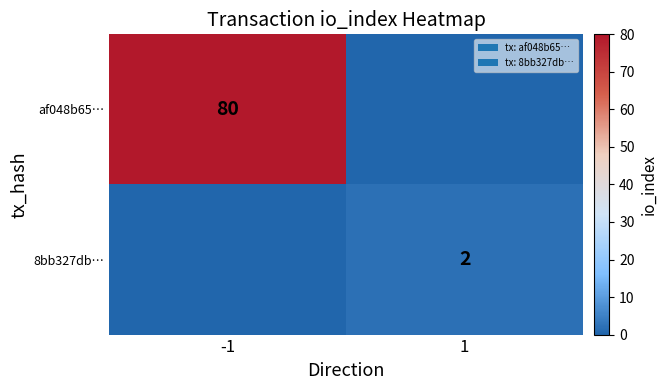

At which label does af048b65… reach its peak?

-1